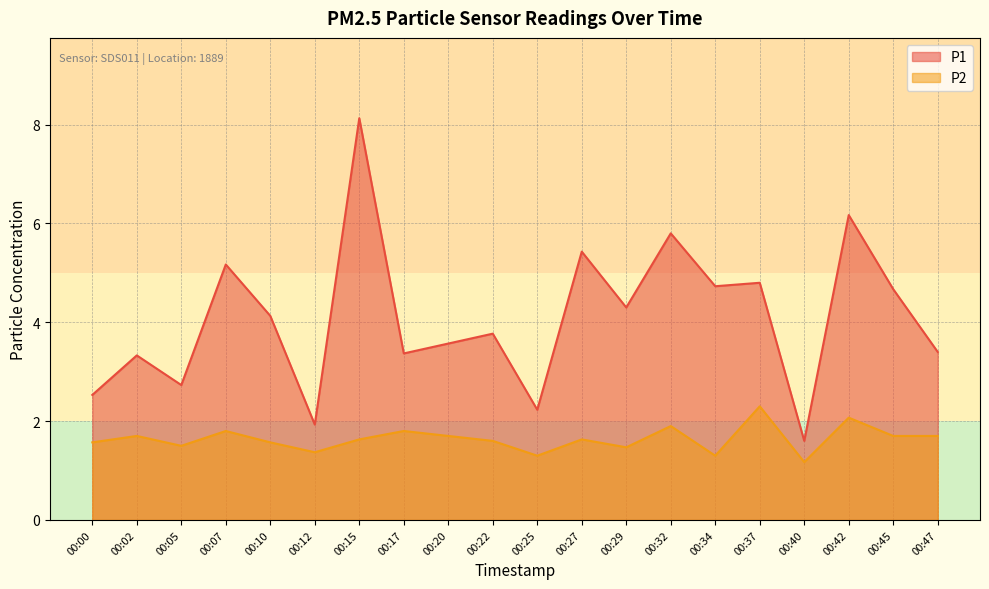

True or false: P2 has a value of 2.8 at 00:10.

False